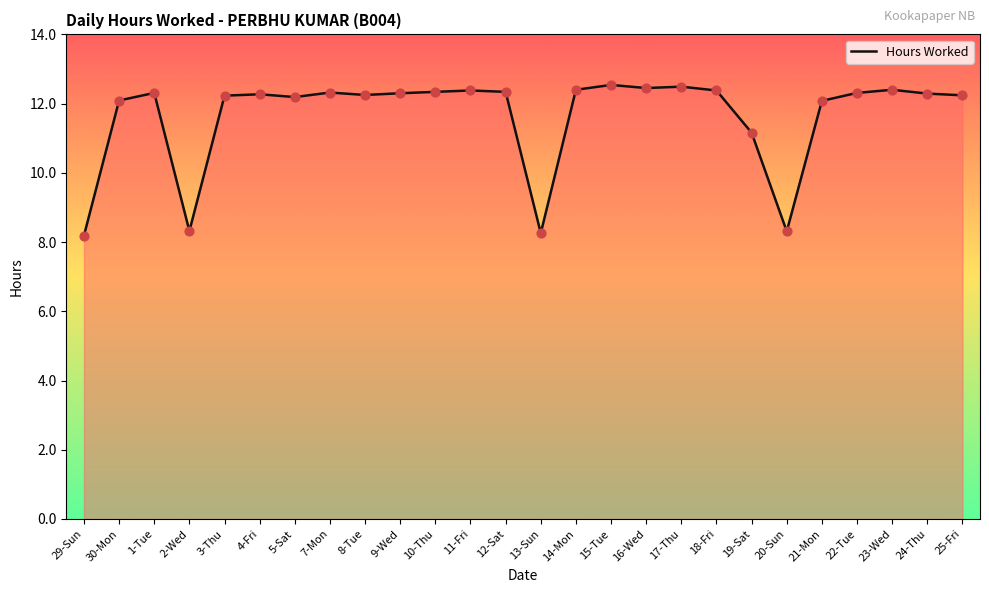

At how many categories does at least one series exceed 9?

22